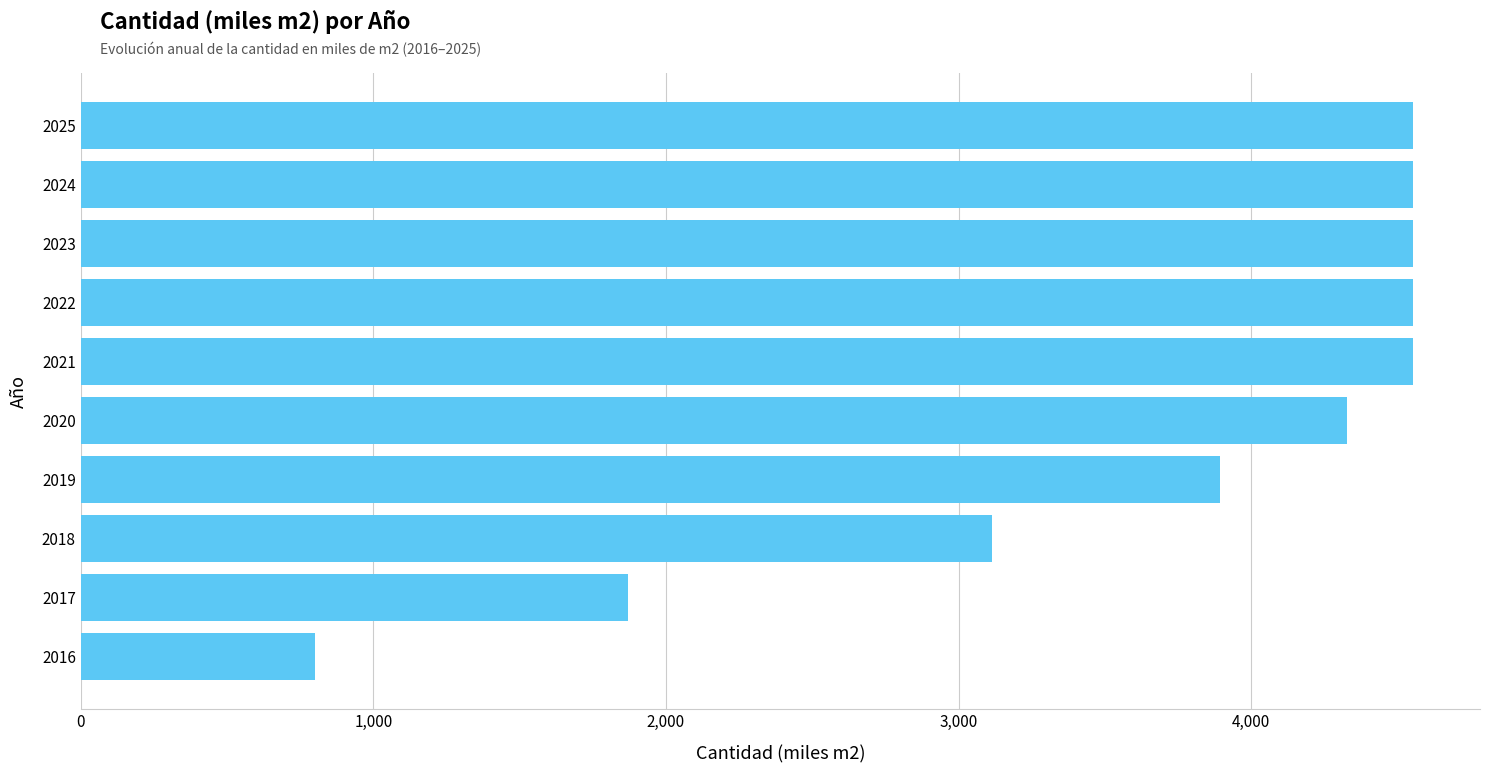

Where is the data nearest to the value 2677?

2018